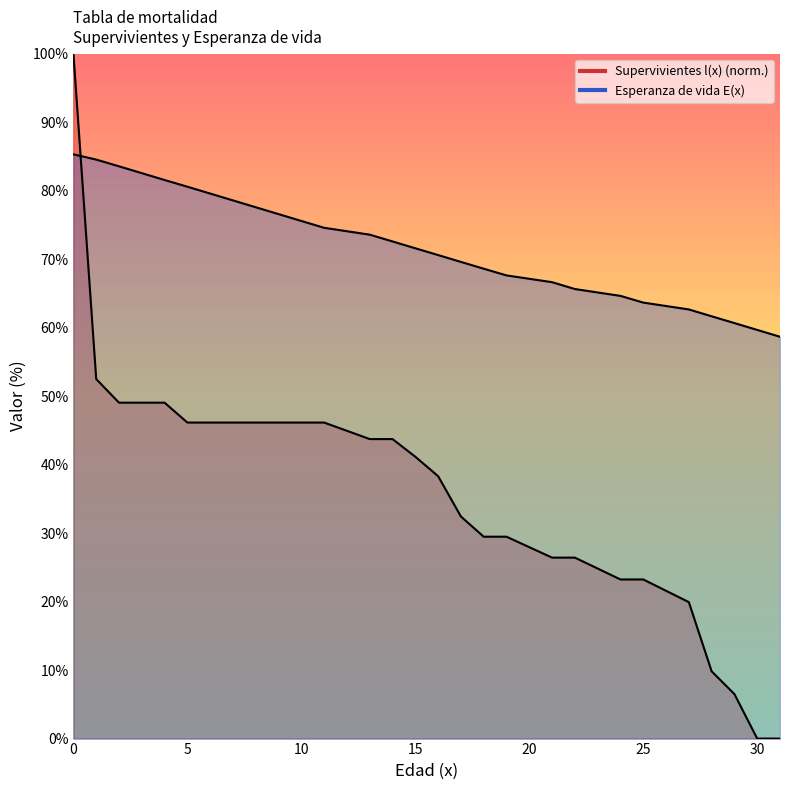

Reading right to left, transcribe all the data shown in this chart.

Supervivientes l(x): 0.0	0.0	6.5	9.8	19.9	23.2	23.2	26.4	26.4	29.5	29.5	32.4	38.3	41.2	43.7	43.7	46.1	46.1	46.1	46.1	46.1	46.1	46.1	49.0	49.0	49.0	52.5	100.0
Esperanza de vida E(x): 58.7	59.7	60.7	61.7	62.7	63.7	64.6	65.6	66.6	67.6	68.6	69.6	70.6	71.6	72.6	73.6	74.6	75.6	76.6	77.6	78.6	79.6	80.6	81.6	82.6	83.6	84.5	85.3